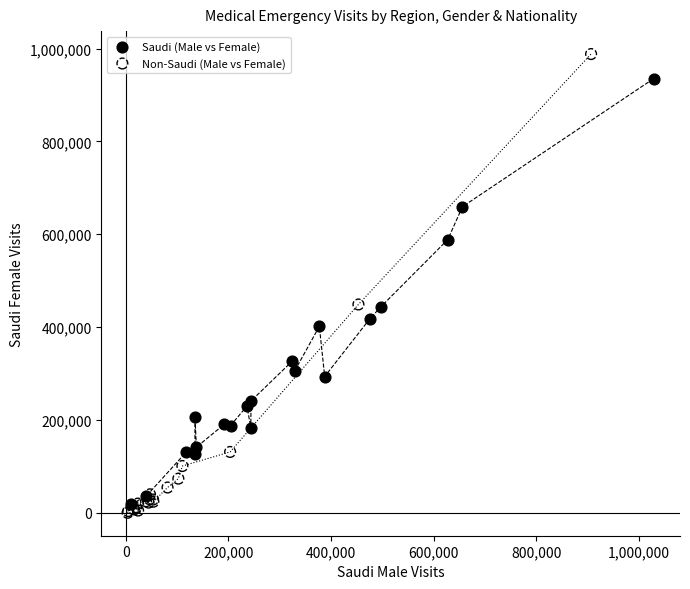

Which series contains the highest Y value?

Non-Saudi (Male vs Female)